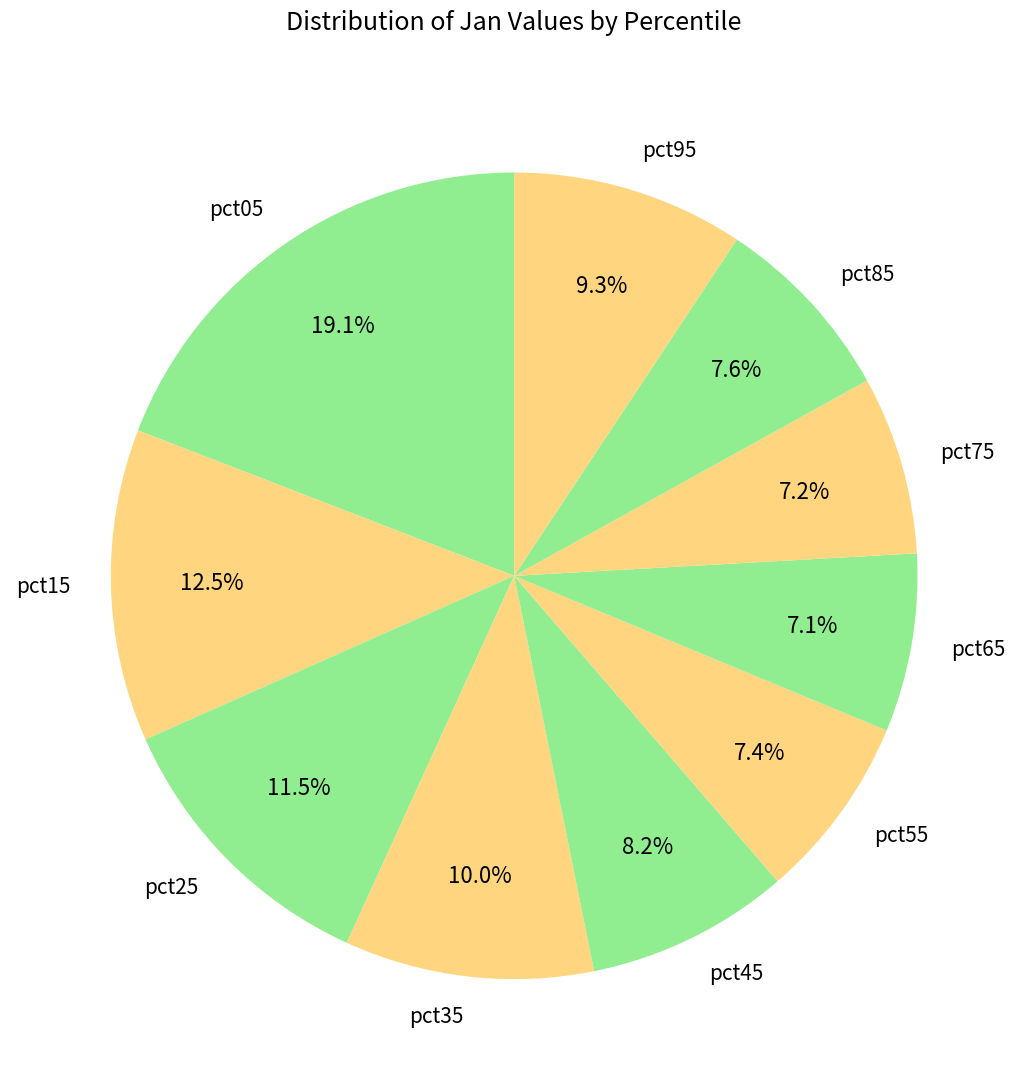

Combined, do pct25 and pct55 account for over 50%?

No